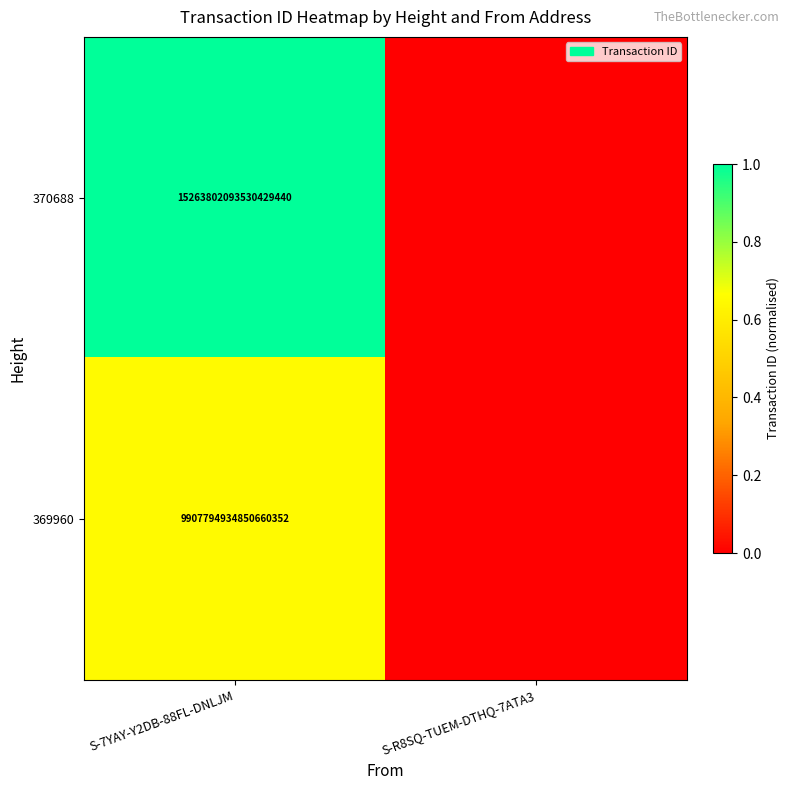

The value of 370688 at S-7YAY-Y2DB-88FL-DNLJM is 4480869935232772608. True or false?

False